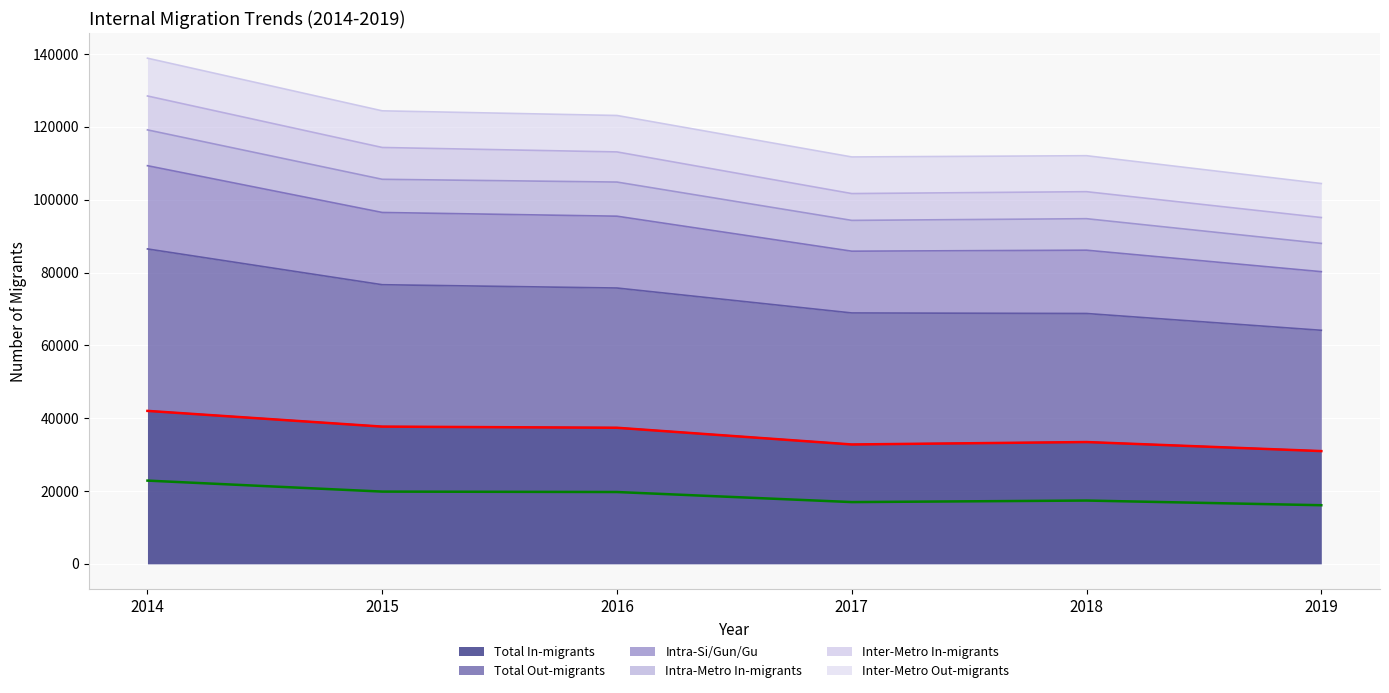

True or false: Total In-migrants and Inter-Metro In-migrants intersect in this chart.

False